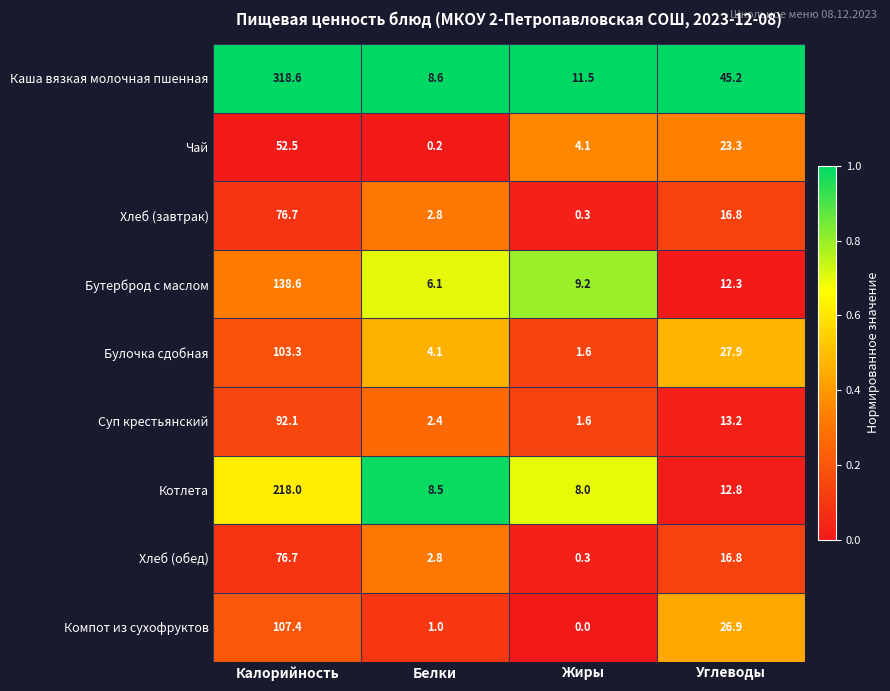

The value of Каша вязкая молочная пшенная at Калорийность is 318.6. True or false?

True